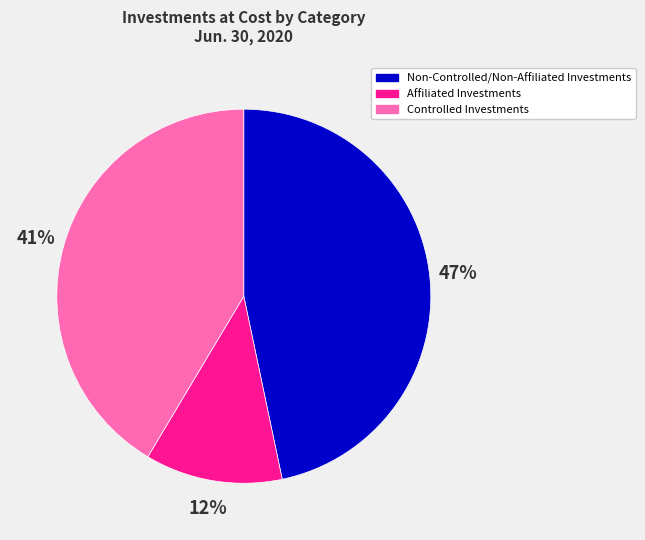

Does Controlled Investments account for over 50% of the chart?

No